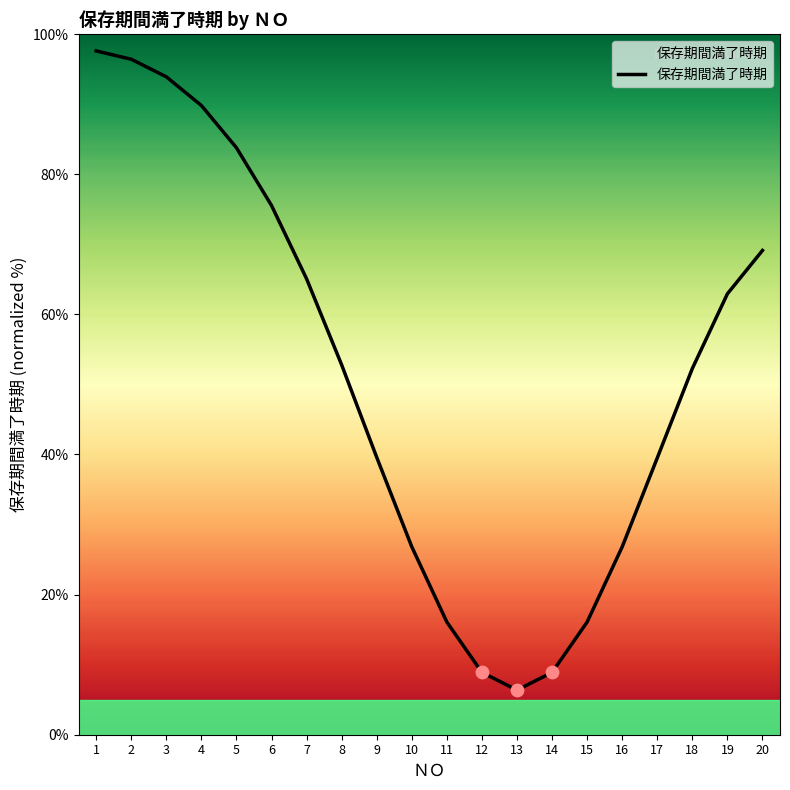

What is the change in value from 3 to 8?

-41.1